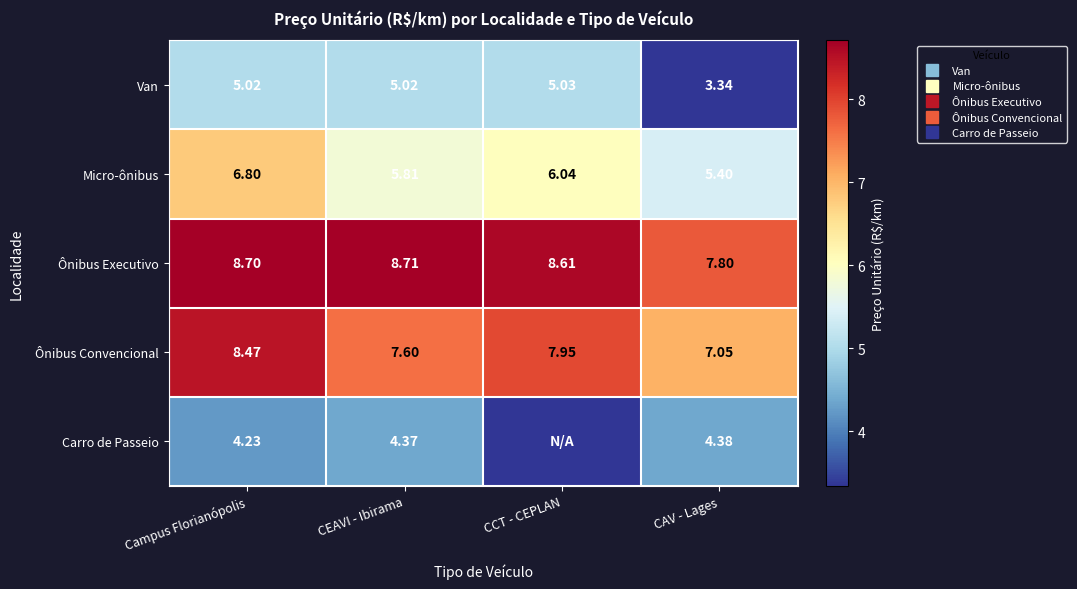

Where does the Ônibus Executivo series first go above 8?

Campus Florianópolis